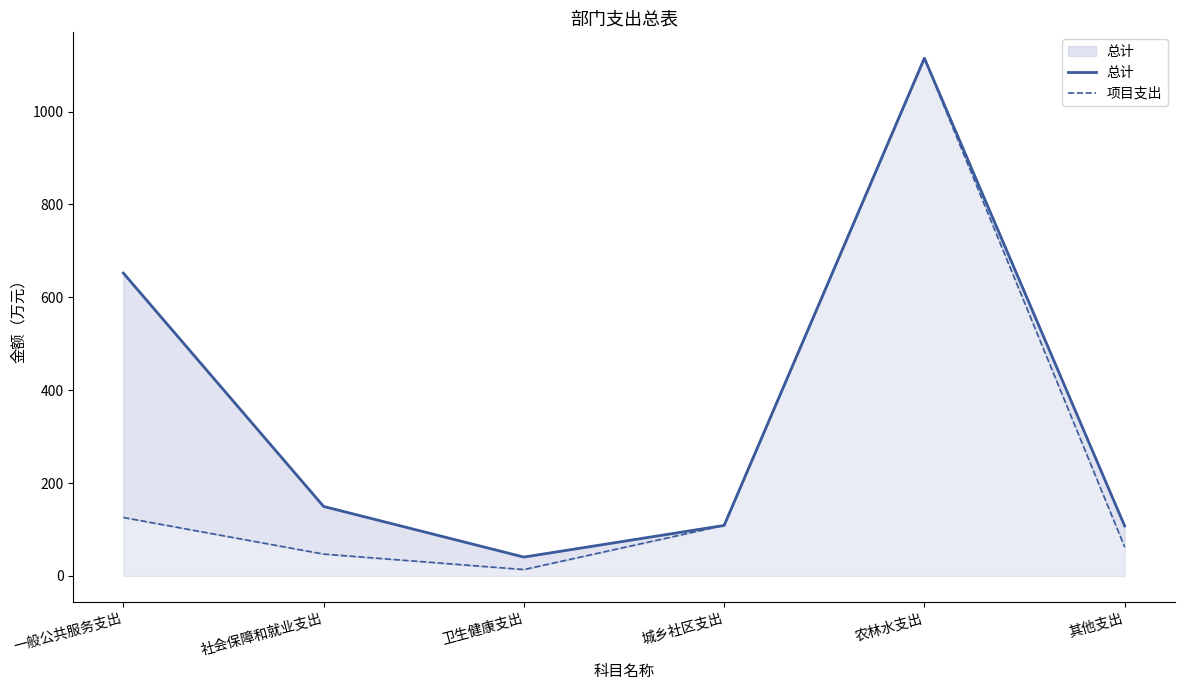

What is the value of the 项目支出 point at the 1st from the left?

126.0